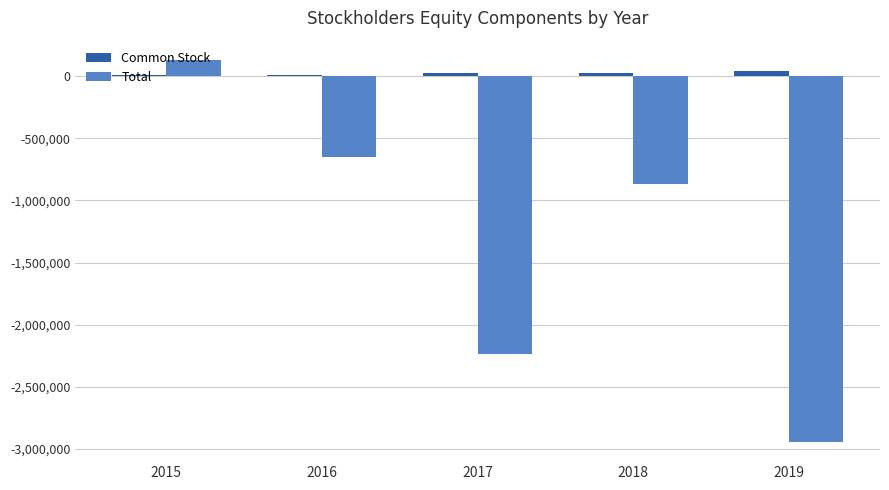

Where does the Total series first go above -870312?

2015